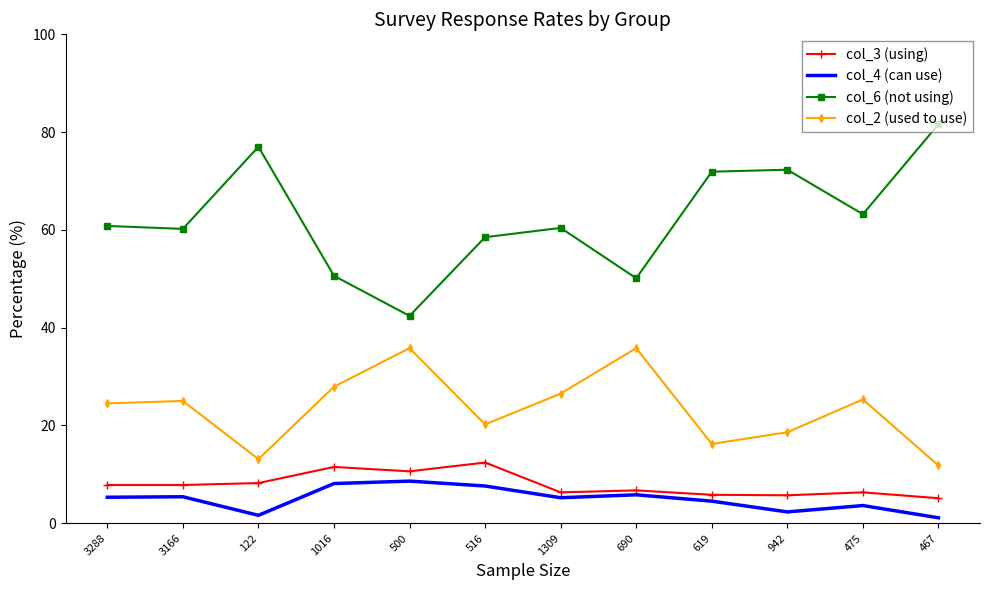

At 1309, list the series in order from largest to smallest.

col_6 (not using), col_2 (used to use), col_3 (using), col_4 (can use)